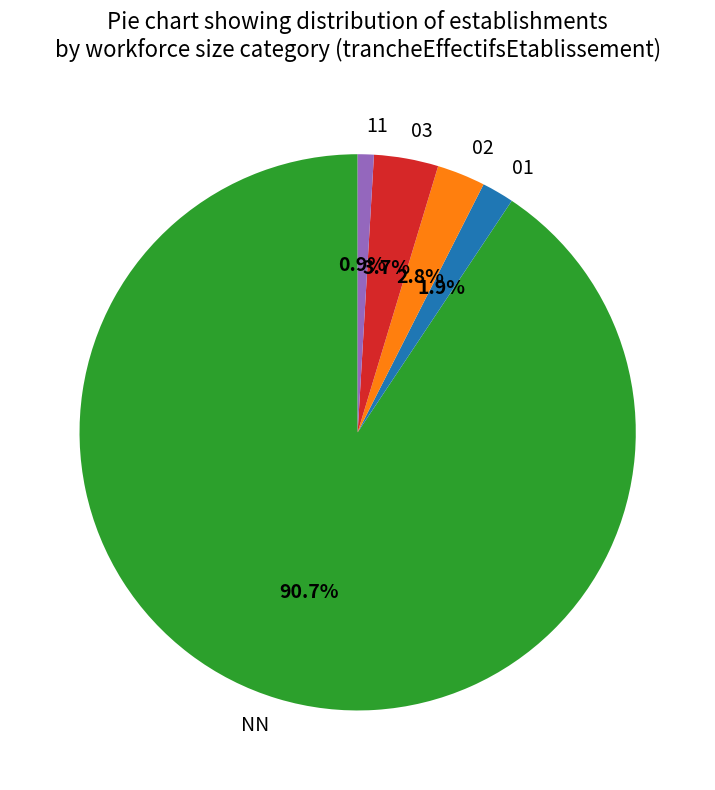

Between NN and 11, which is larger?

NN